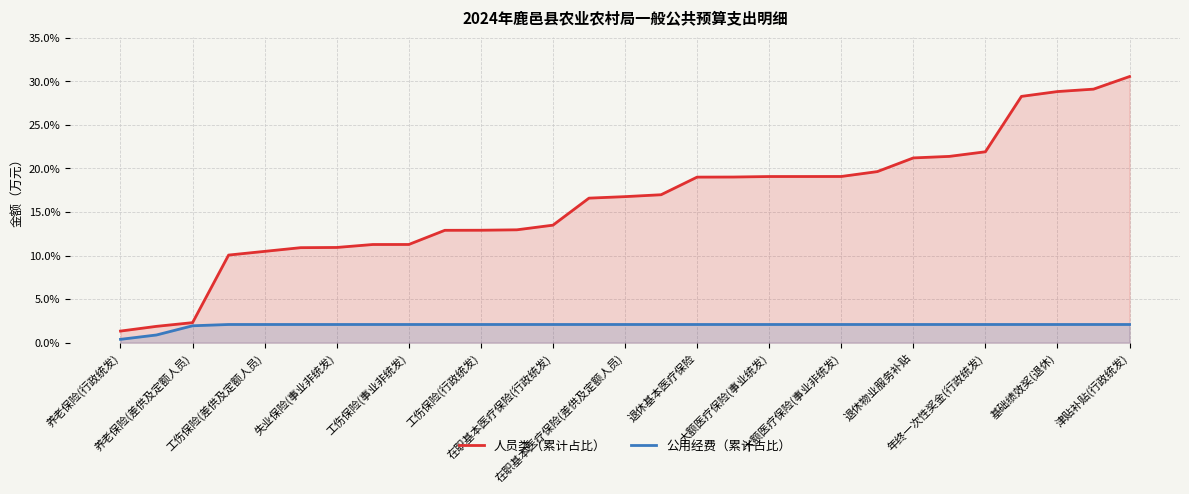

What is the approximate value of 人员类（累计占比） at 津贴补贴(行政统发)?

30.6